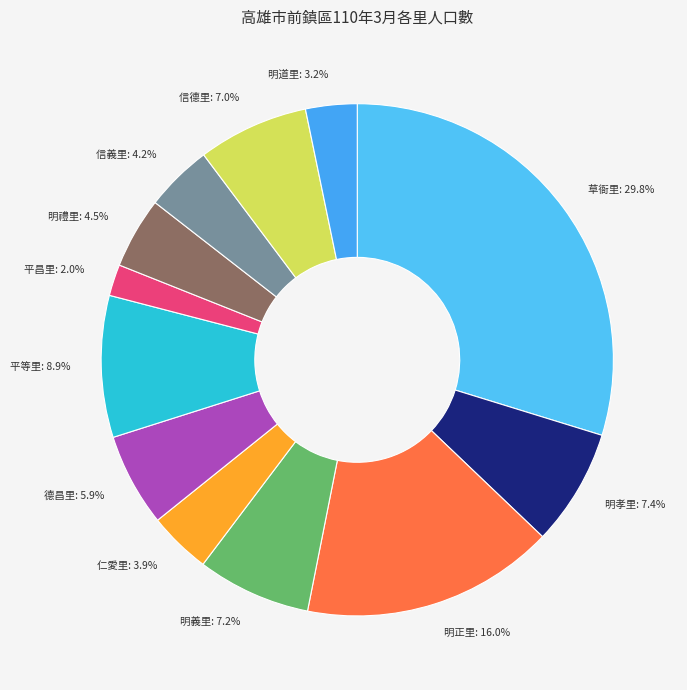

Approximately how many times larger is the value at 平昌里 compared to 平等里?

0.2